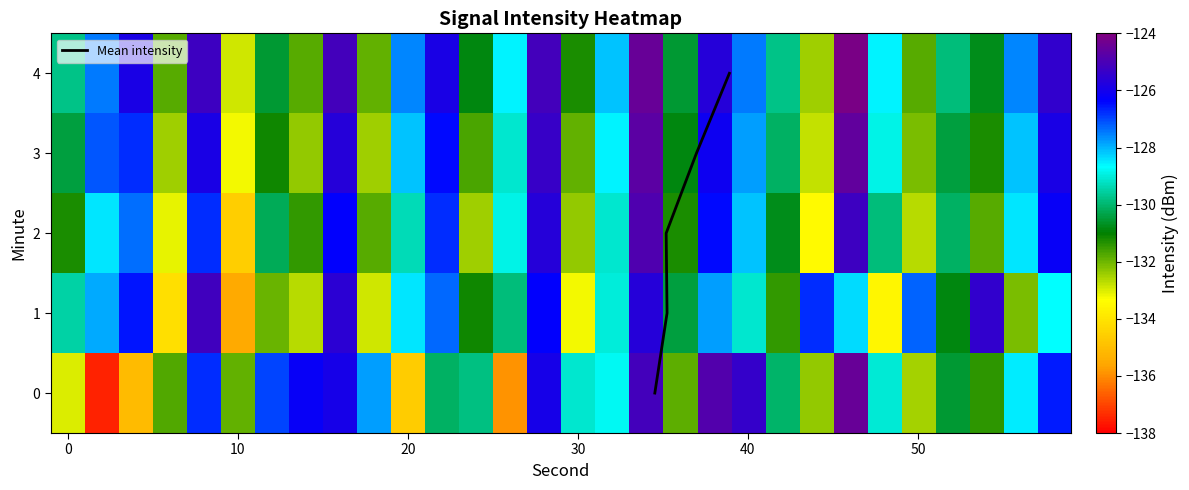

True or false: 3 has a value of -130.4 at 0.

True